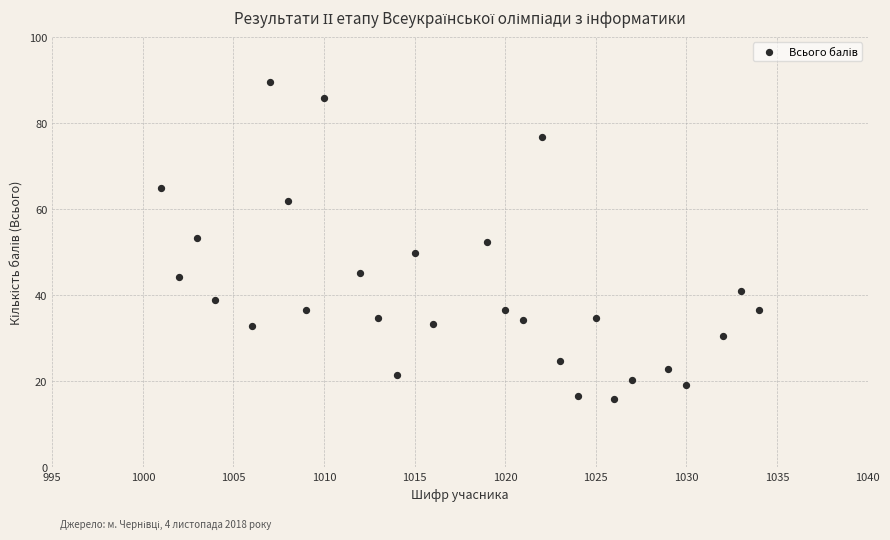

What is the range of X values (max minus min)?

33.0